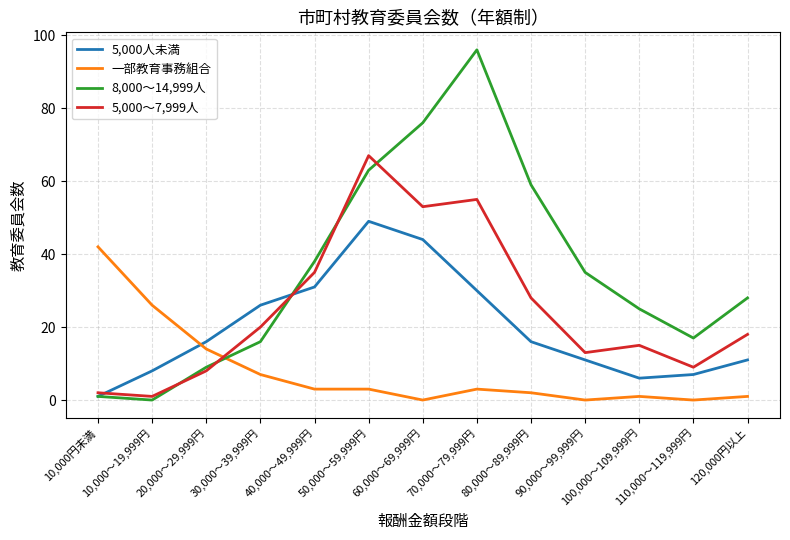

What is the difference between the highest and lowest values at 50,000～59,999円?

64